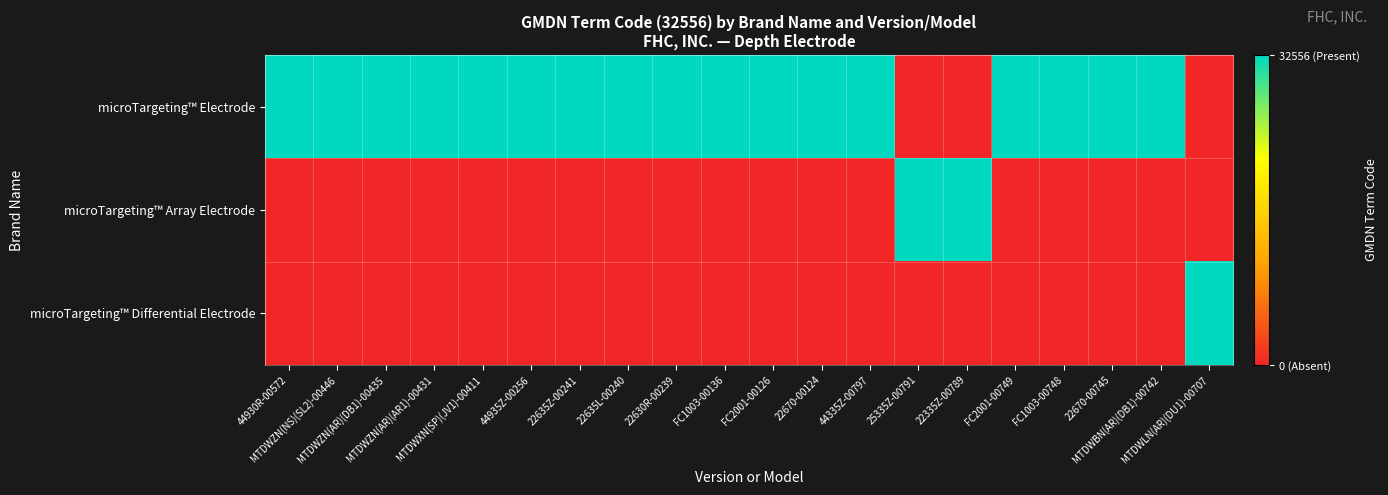

At 22630R-00239, list the series in order from largest to smallest.

microTargeting™ Electrode, microTargeting™ Array Electrode, microTargeting™ Differential Electrode